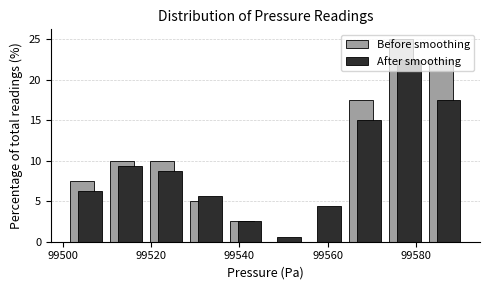

What is the height of the Before smoothing bar covering 99572 to 99582 on the x-axis? Neither the bar edges nor the heights are printed on the chart, so give them approximately, as read against the axes.

25.0